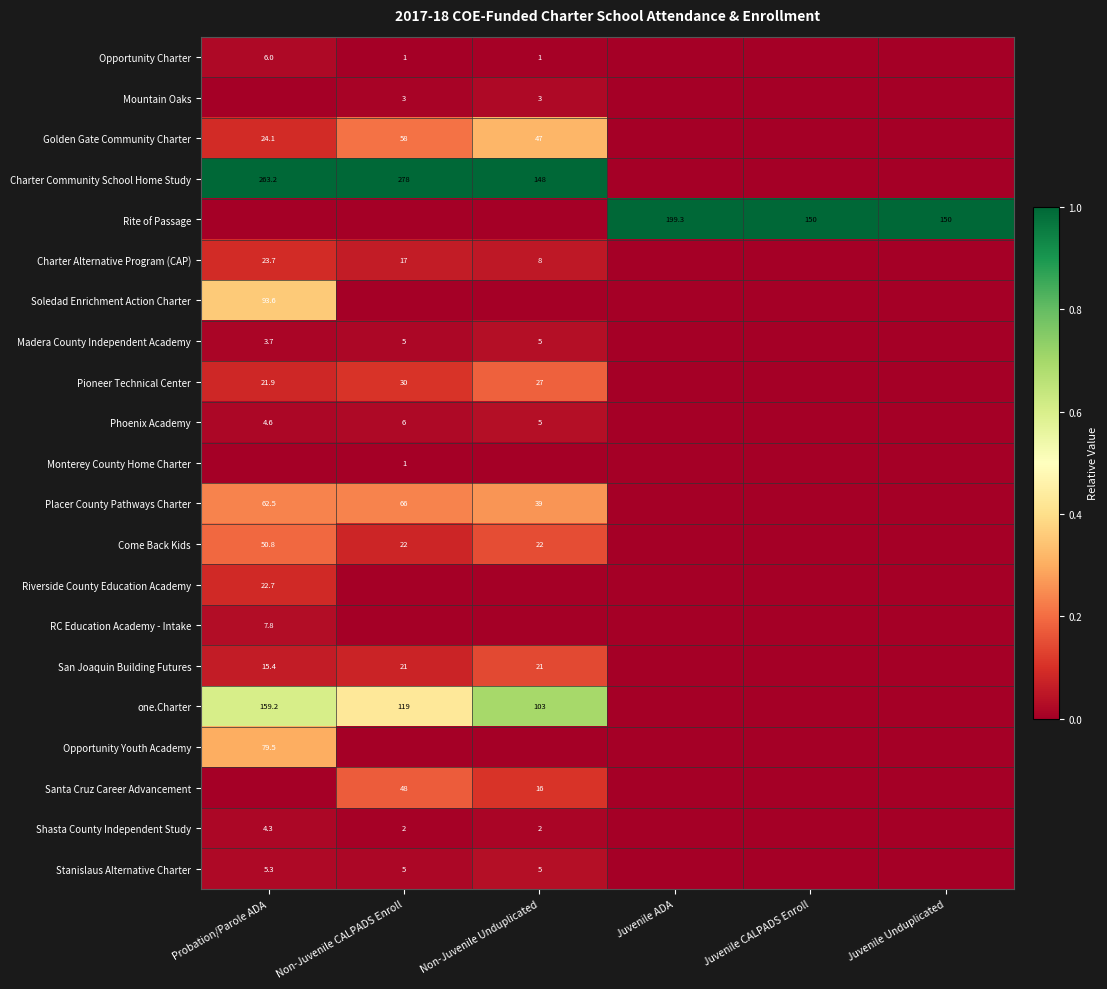

What is the sum of the Shasta County Independent Study values at Non-Juvenile Unduplicated and Non-Juvenile CALPADS Enroll?

4.0